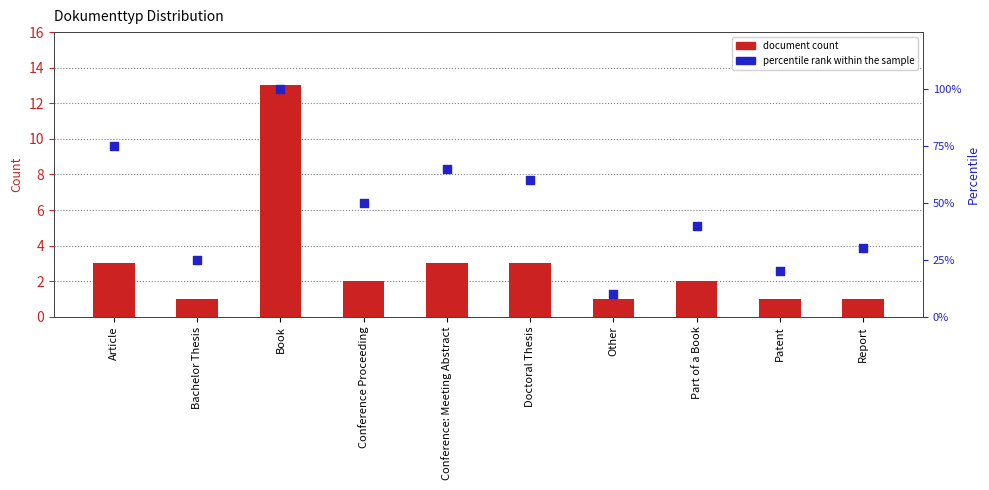

What are all the series names shown in the legend?

document count, percentile rank within the sample